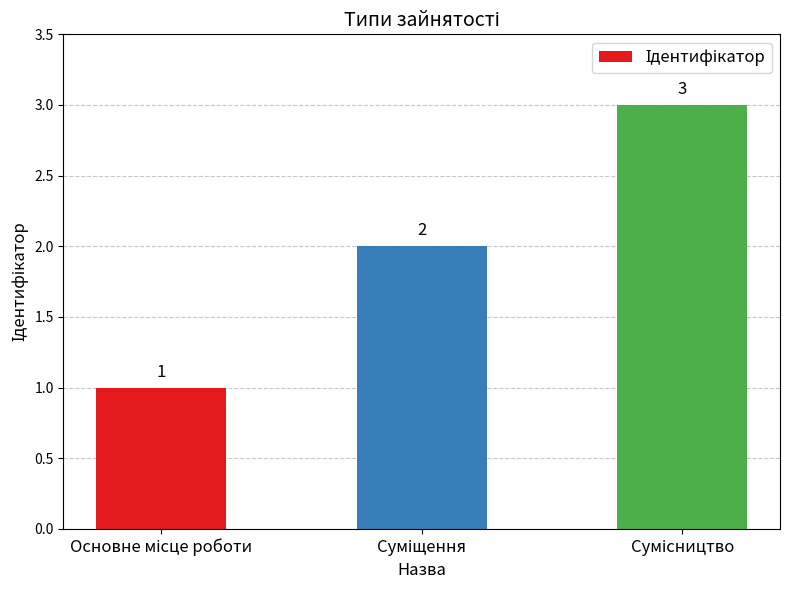

What is the greatest value displayed?

3